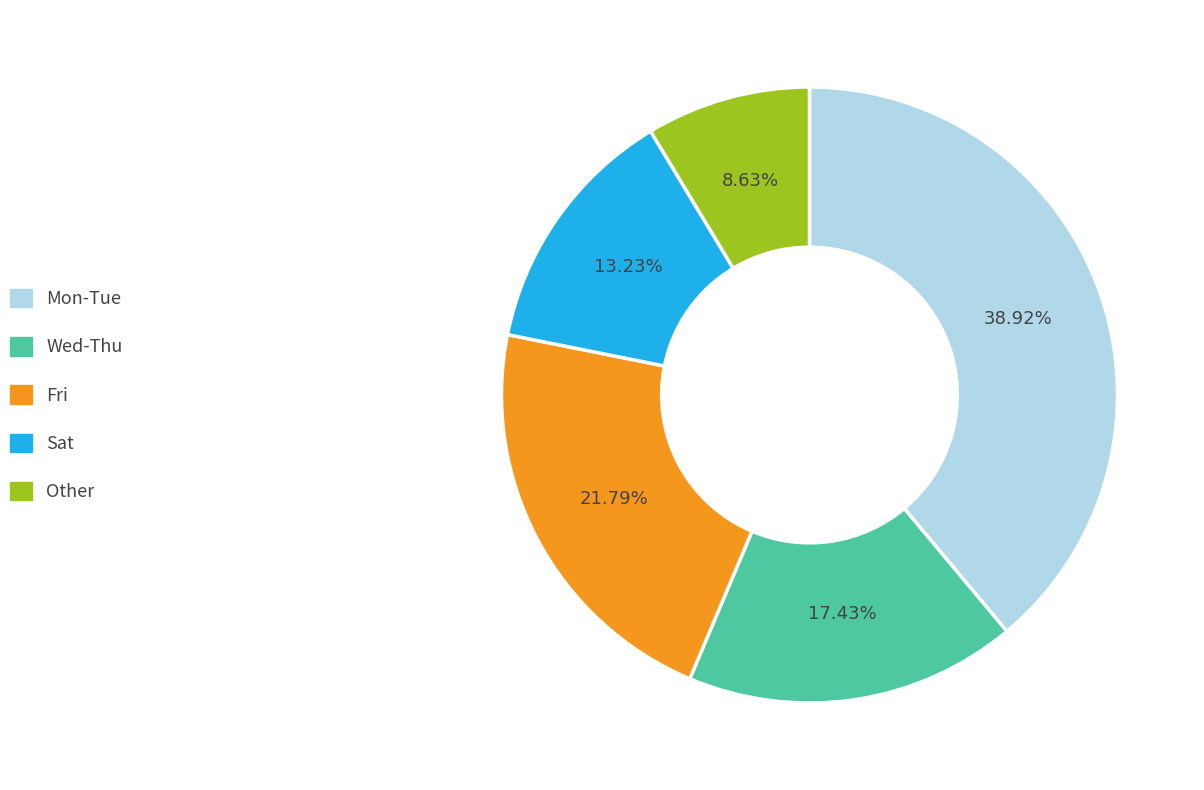

Is there any slice that represents more than half of the pie?

No